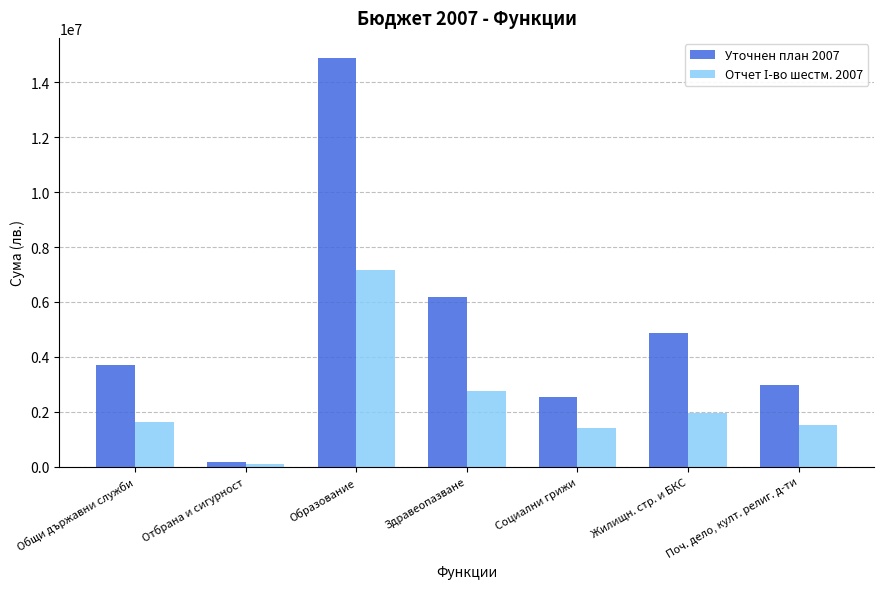

Is it true that Уточнен план 2007 equals 21182020 at Образование?

False